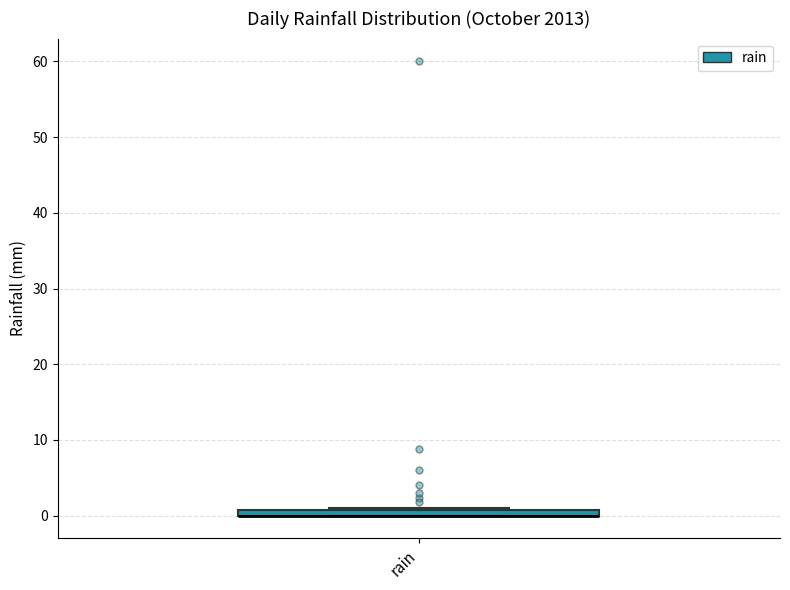

Where is the lower edge of the box for rain on the y-axis? The values are not printed on the chart, so give them approximately, as read against the axis.

0